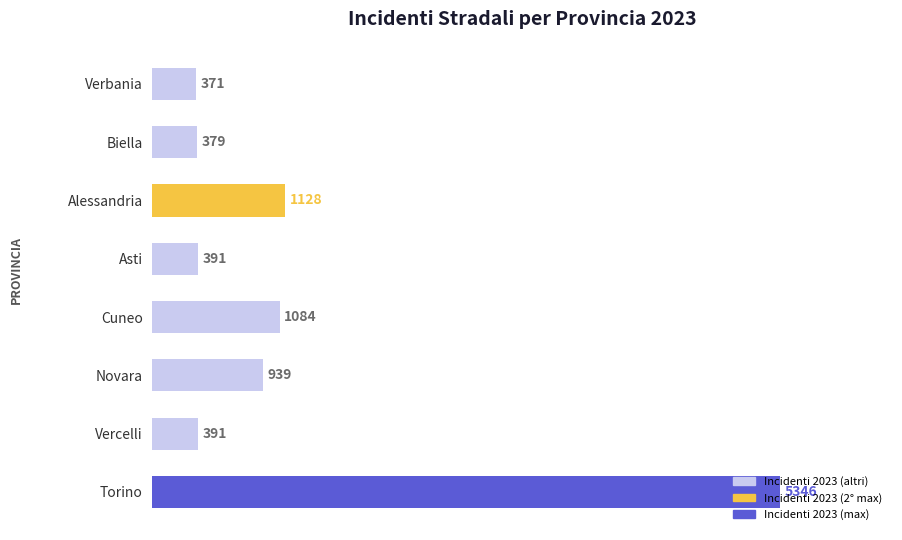

Which has a higher value, Biella or Verbania?

Biella